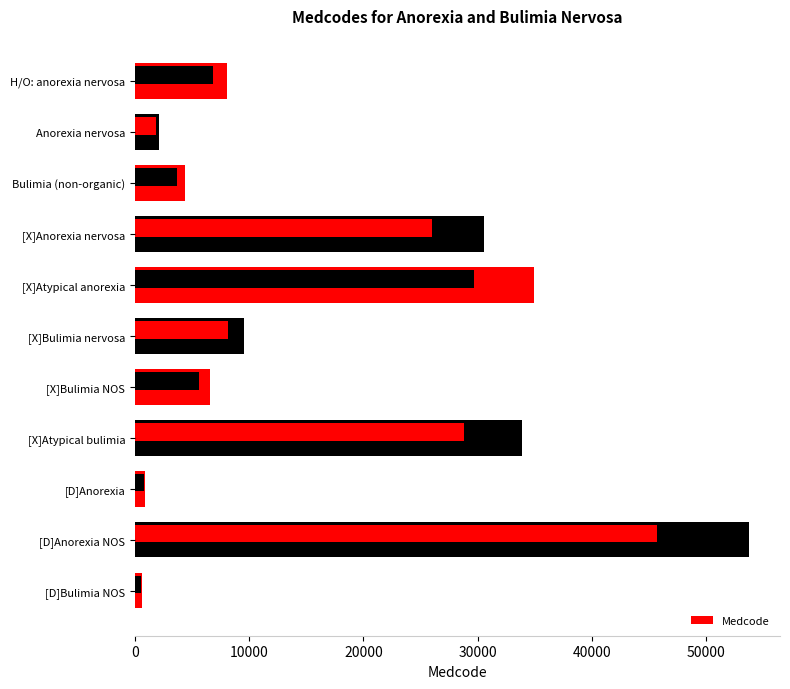

Reading left to right, extract all data points from this chart.

8027	2135	4377	30570	34929	9581	6583	33863	912	53746	605